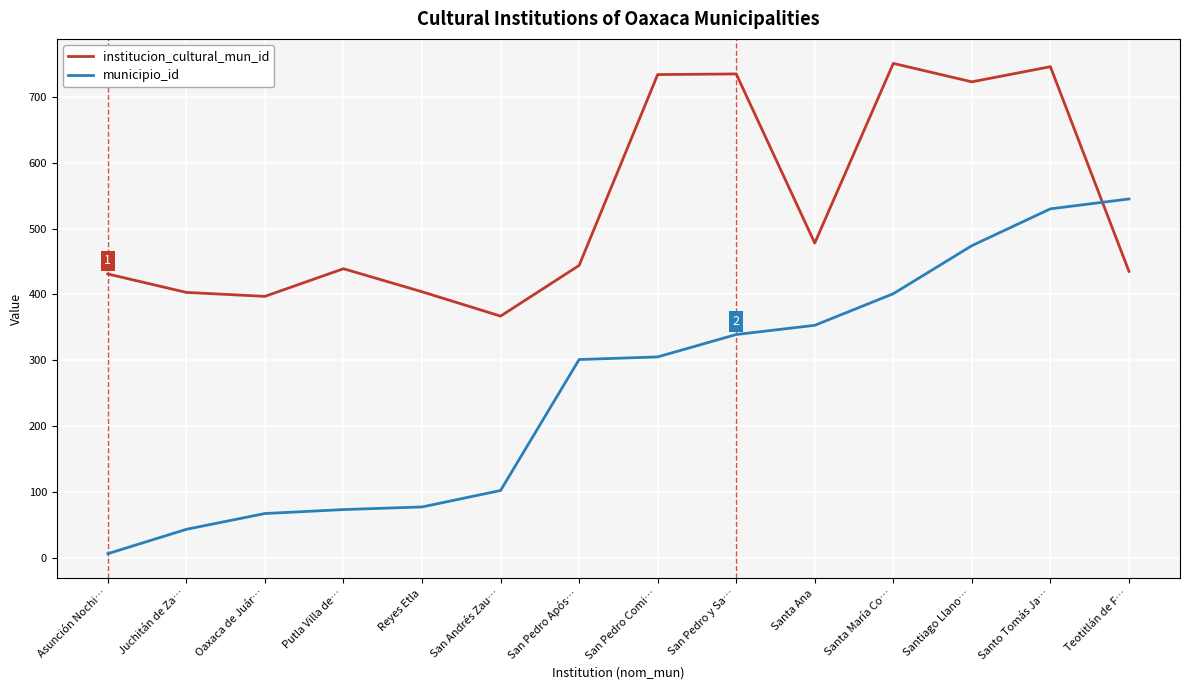

Read the municipio_id value at Santa Ana.

353